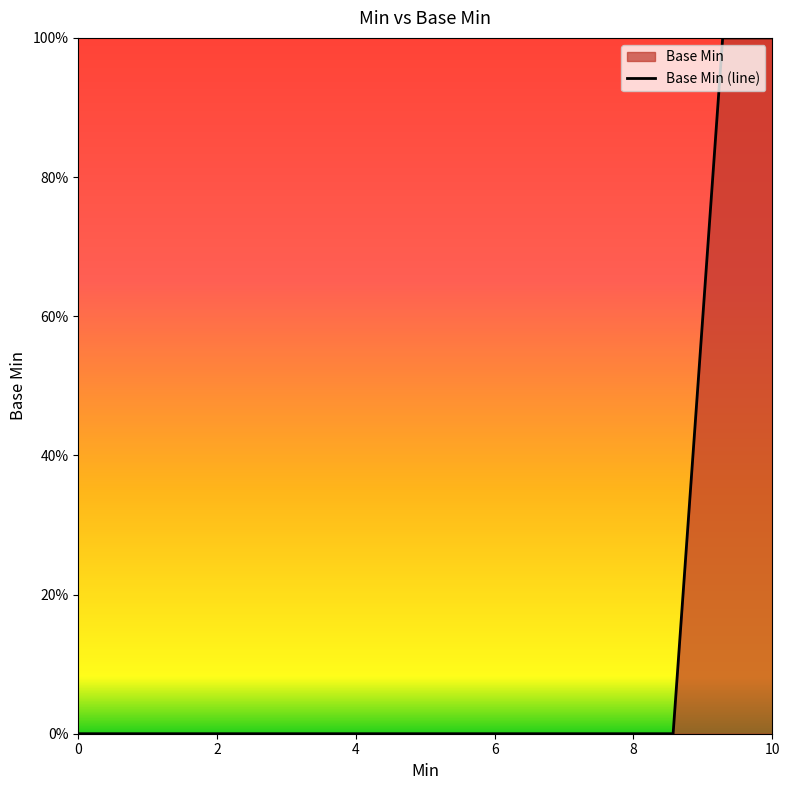

Does the chart display data point markers on the line(s)?

No